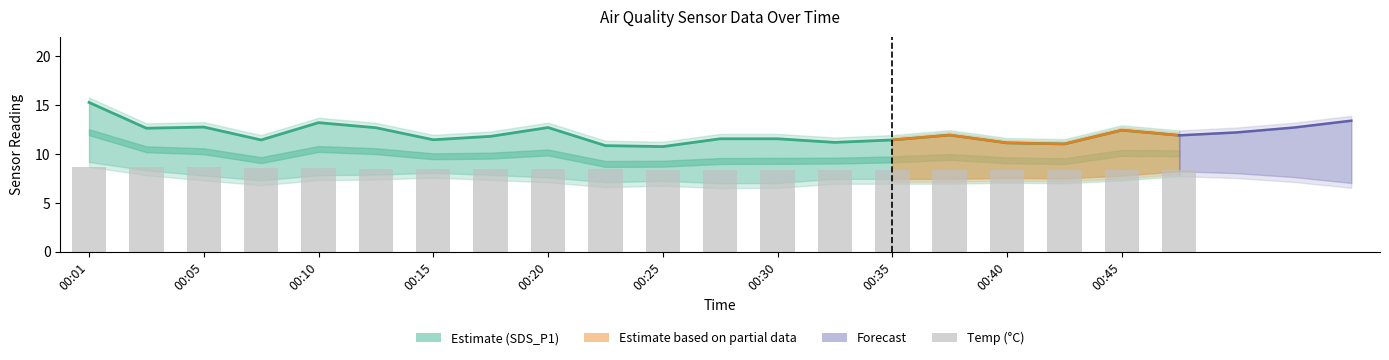

What is the smallest value displayed?

8.4